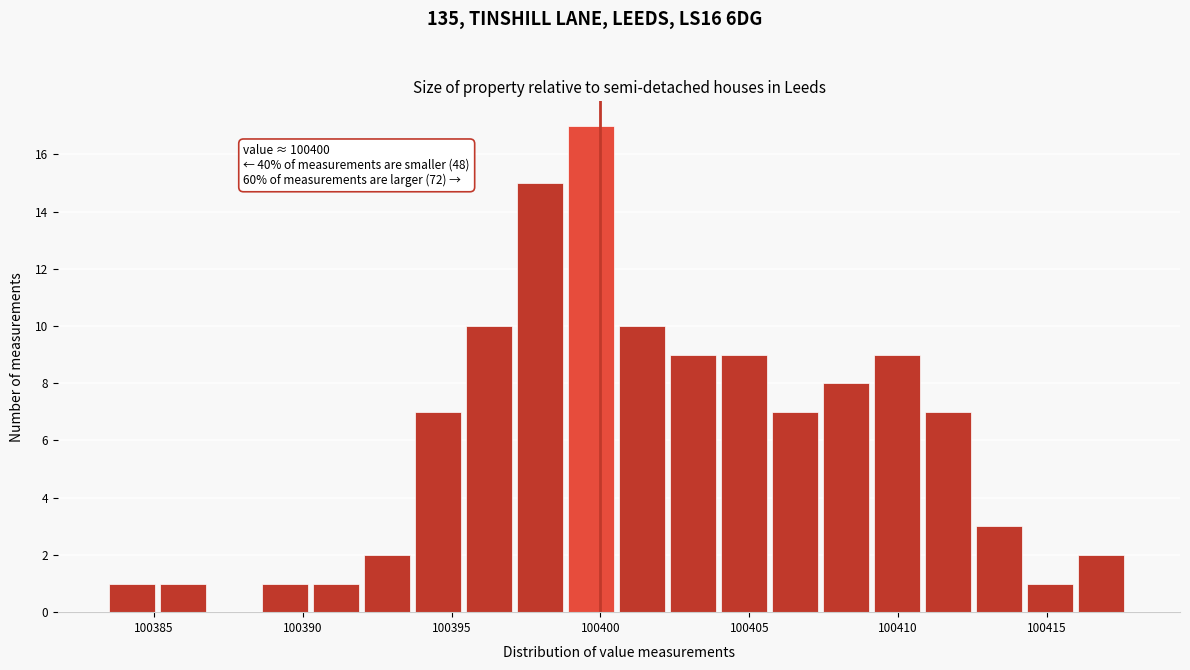

Around what value on the x-axis is the tallest bar? Give the approximate position of its centre, as read against the axis.

100399.5